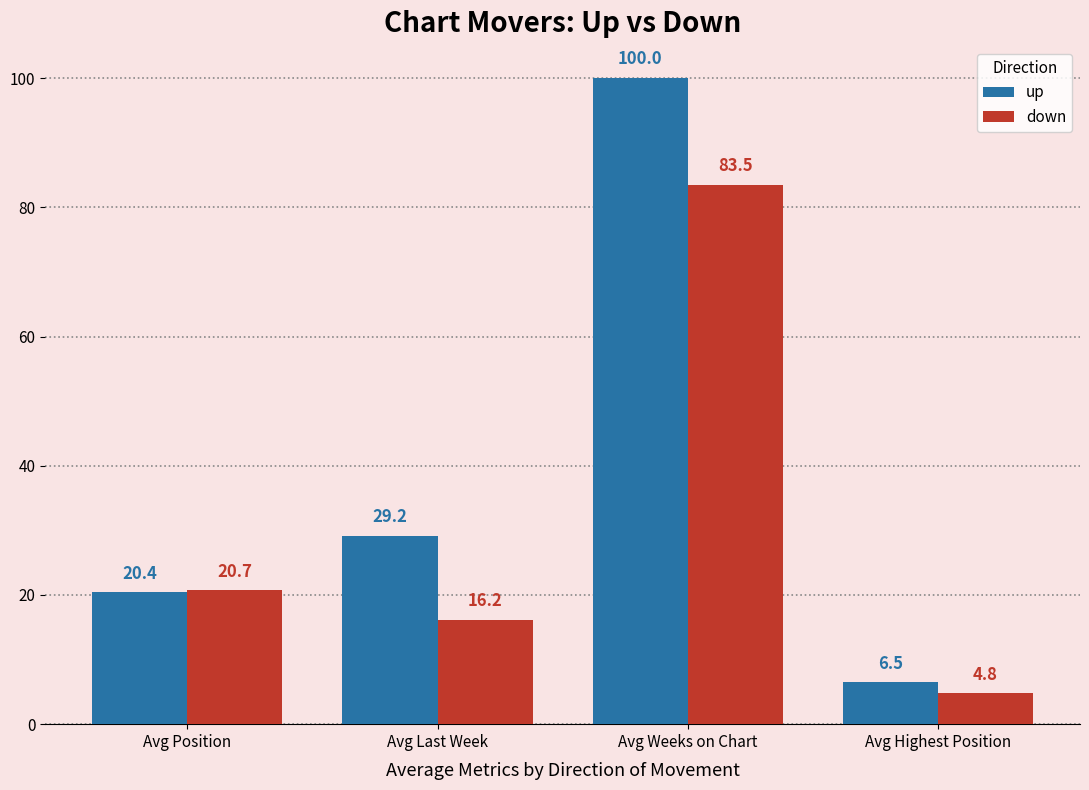

Which series changed the most between Avg Last Week and Avg Weeks on Chart?

up